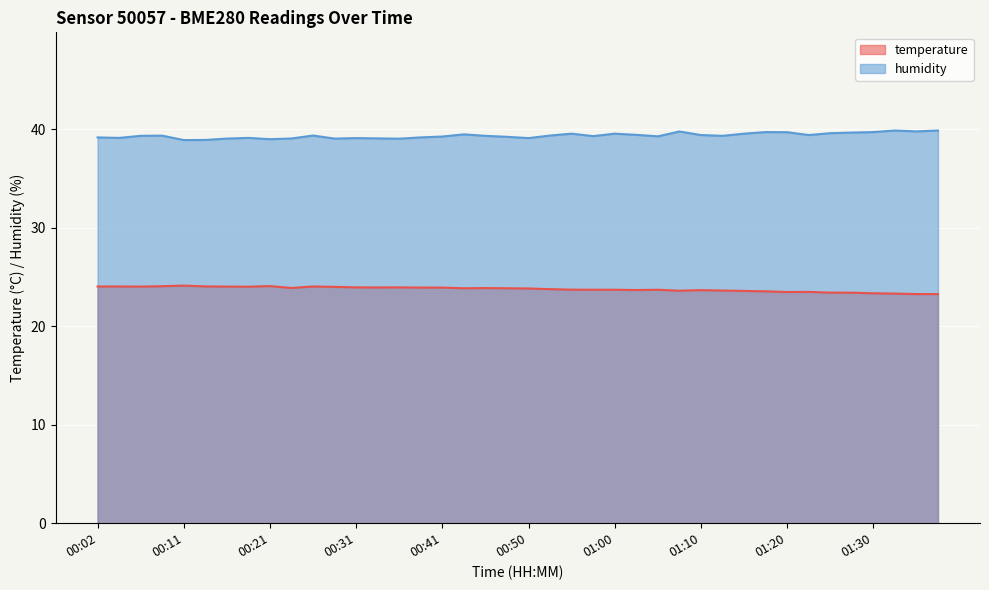

What is the sum of the humidity values at 00:02 and 00:41?

78.5